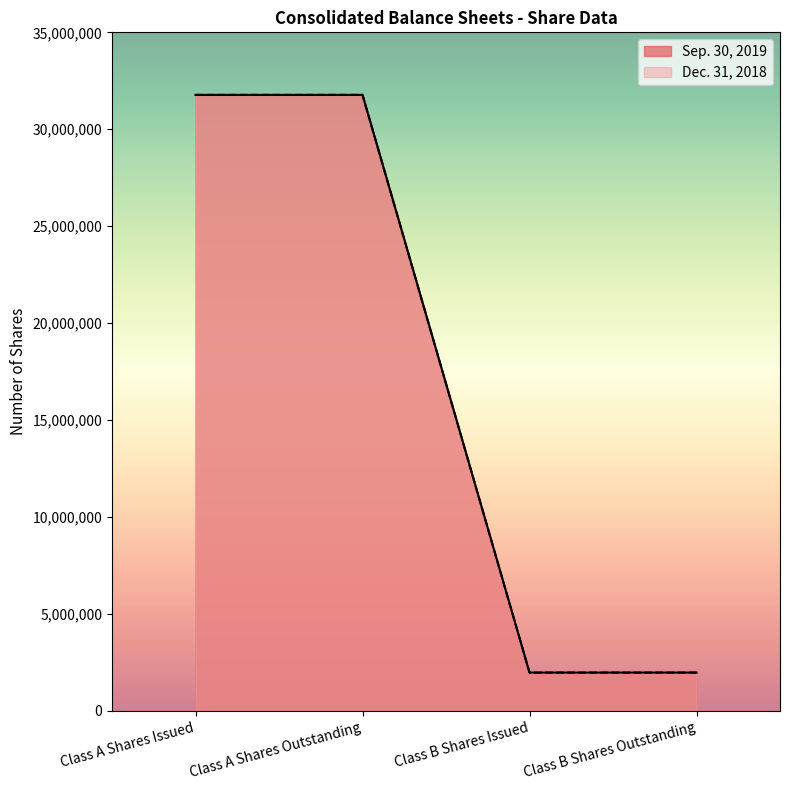

How many Sep. 30, 2019 values are between 1980000 and 31774332?

4